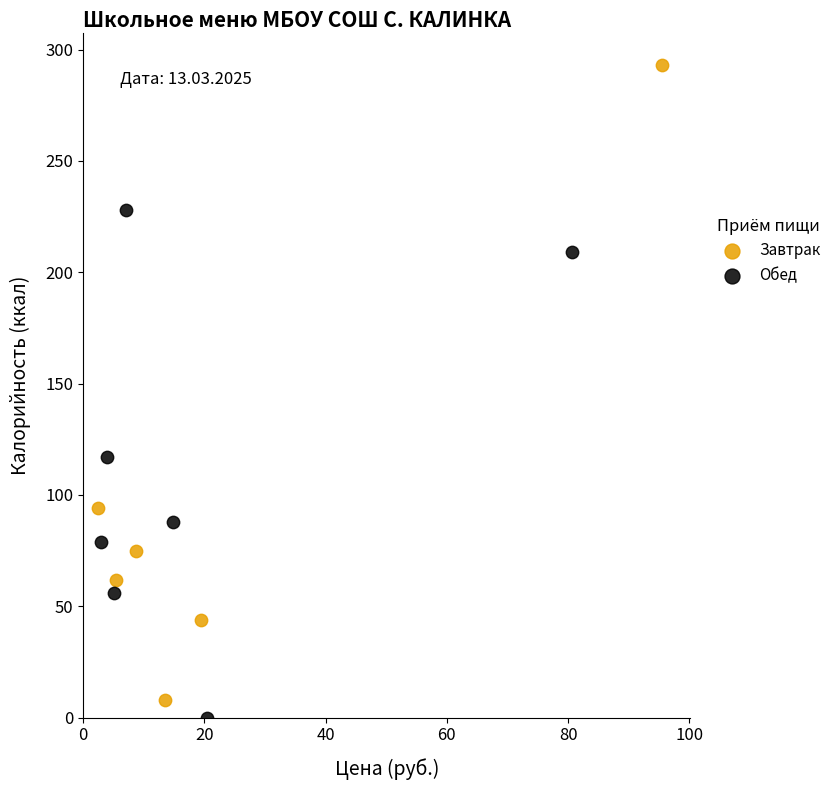

Which series contains the highest Y value?

Завтрак